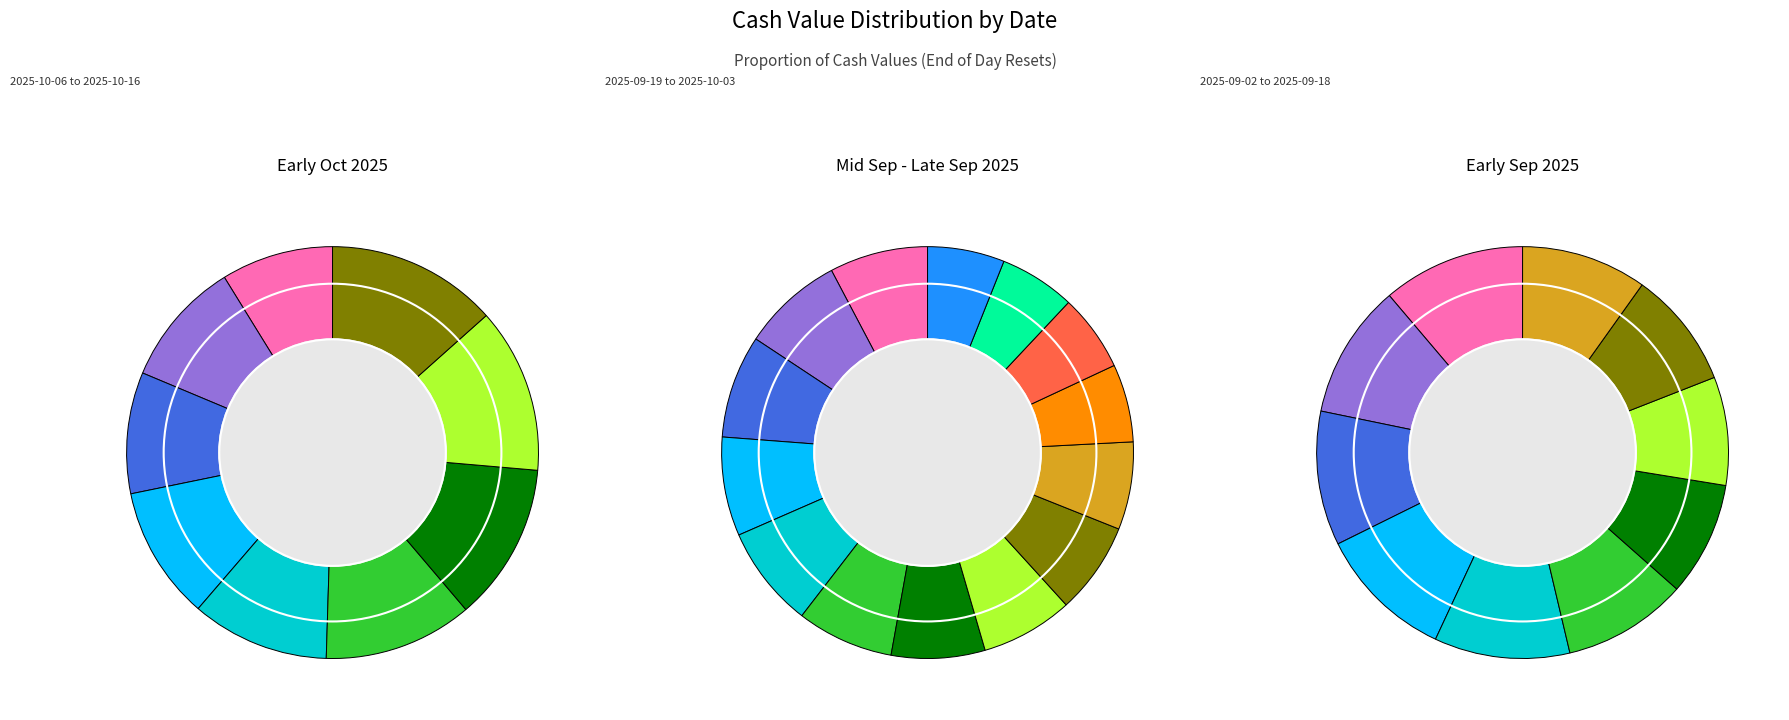

Rank the categories by value from lowest to highest.

2025-09-04, 2025-09-05, 2025-09-03, 2025-09-08, 2025-09-02, 2025-09-11, 2025-09-12, 2025-09-09, 2025-09-10, 2025-10-16, 2025-09-15, 2025-10-14, 2025-09-17, 2025-09-16, 2025-09-18, 2025-10-15, 2025-09-19, 2025-10-13, 2025-10-10, 2025-09-22, 2025-09-23, 2025-10-09, 2025-09-24, 2025-09-25, 2025-09-26, 2025-10-08, 2025-10-03, 2025-09-30, 2025-10-02, 2025-09-29, 2025-10-07, 2025-10-01, 2025-10-06